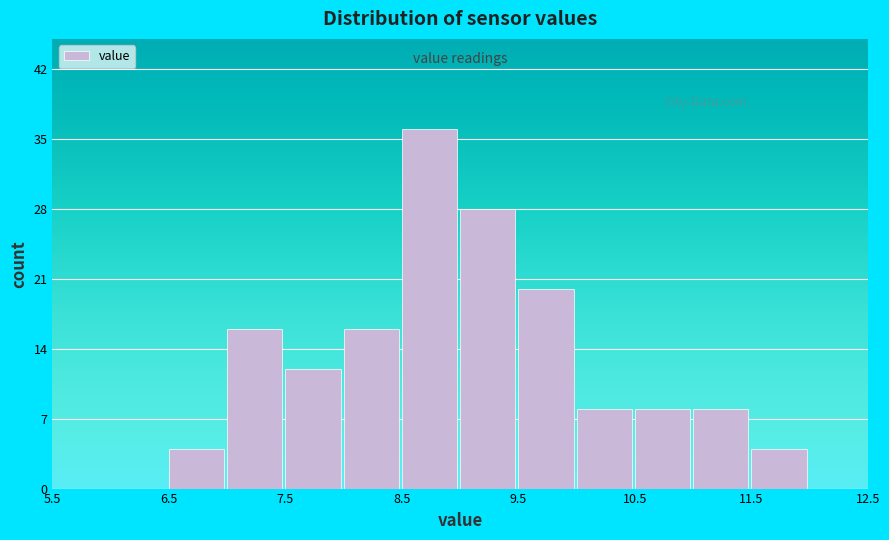

Reading left to right, list every bar in this chart as the range it spans on the x-axis followed by its height. The values are not printed on the chart, so give them approximately, as read against the axis.

5.5 to 6.0: 0
6.0 to 6.5: 0
6.5 to 7.0: 4
7.0 to 7.5: 16
7.5 to 8.0: 12
8.0 to 8.5: 16
8.5 to 9.0: 36
9.0 to 9.5: 28
9.5 to 10.0: 20
10.0 to 10.5: 8
10.5 to 11.0: 8
11.0 to 11.5: 8
11.5 to 12.0: 4
12.0 to 12.5: 0